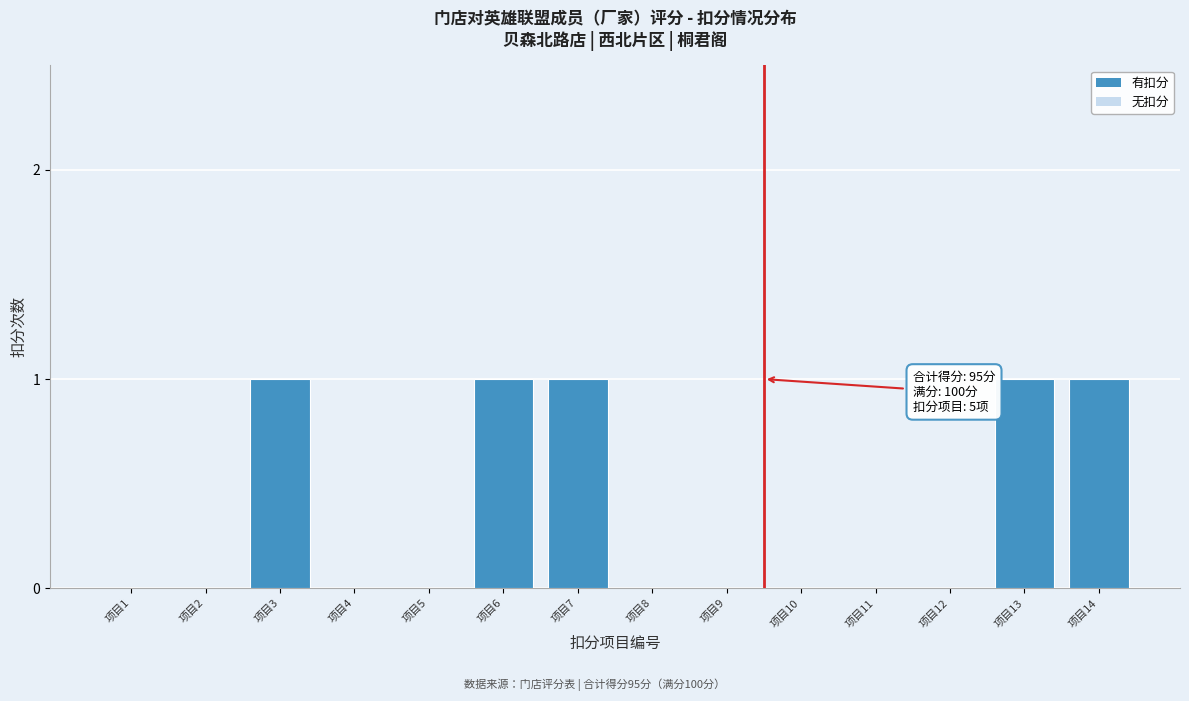

Reading left to right, what are all the values shown in this chart?

项目1=0	项目2=0	项目3=1	项目4=0	项目5=0	项目6=1	项目7=1	项目8=0	项目9=0	项目10=0	项目11=0	项目12=0	项目13=1	项目14=1